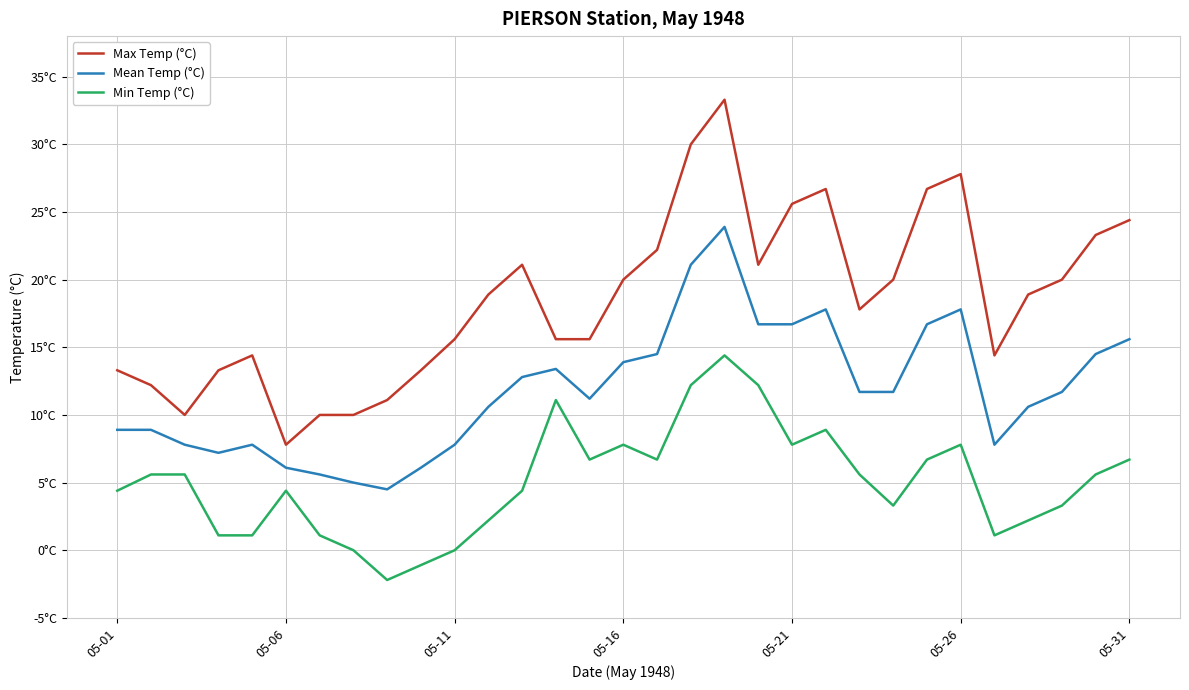

In Mean Temp (°C), how many points are lower than both neighbors (excluding endpoints)?

4